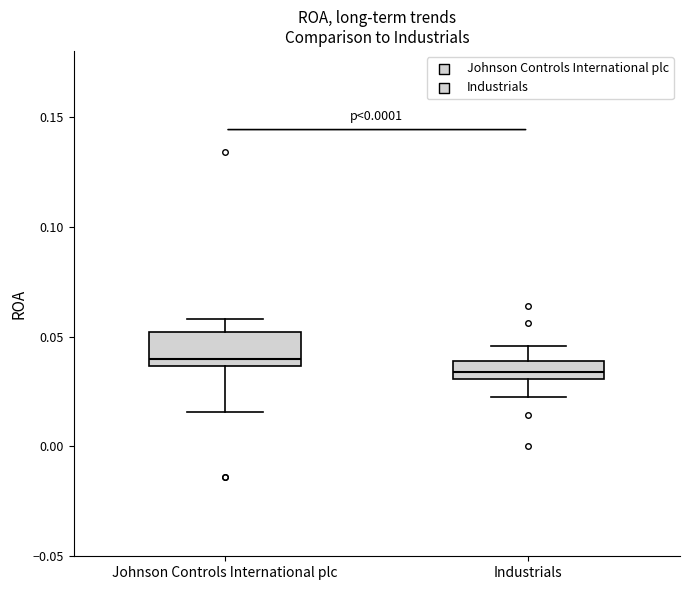

Reading left to right, read every box against the y-axis: the position of its median line, the range the box covers, and the ends of its whiskers. The values are not printed on the chart, so give them approximately, as read against the axis.

Johnson Controls International plc: median 0.040, box 0.035 to 0.050, whiskers 0.015 to 0.060
Industrials: median 0.035, box 0.030 to 0.040, whiskers 0.020 to 0.045